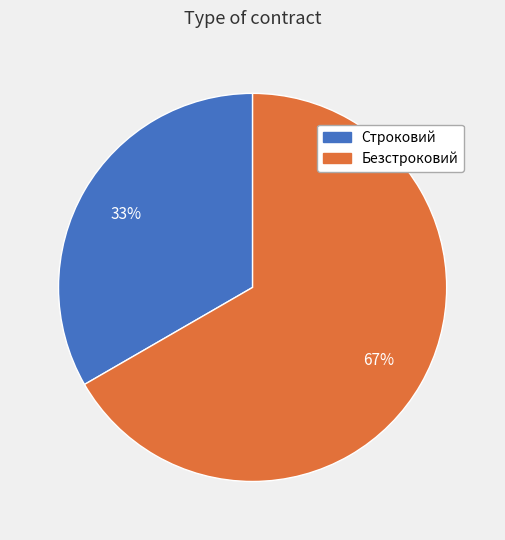

To the nearest percent, what portion does Безстроковий represent?

67%